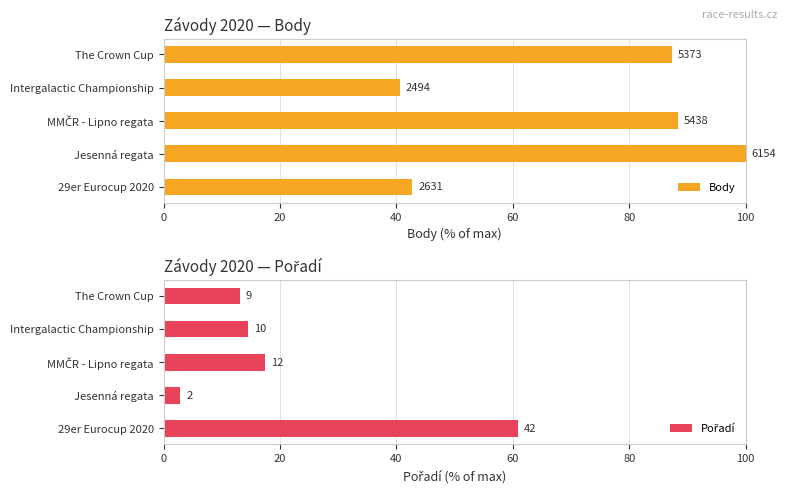

What is the smallest value displayed?

2.9